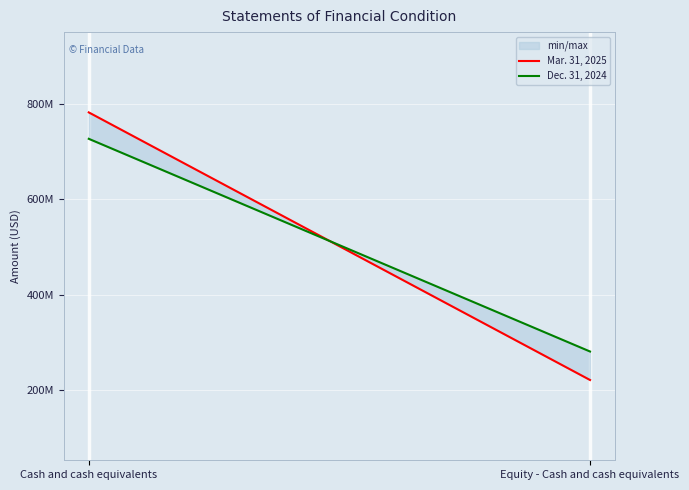

What position from the left is Equity - Cash and cash equivalents?

2